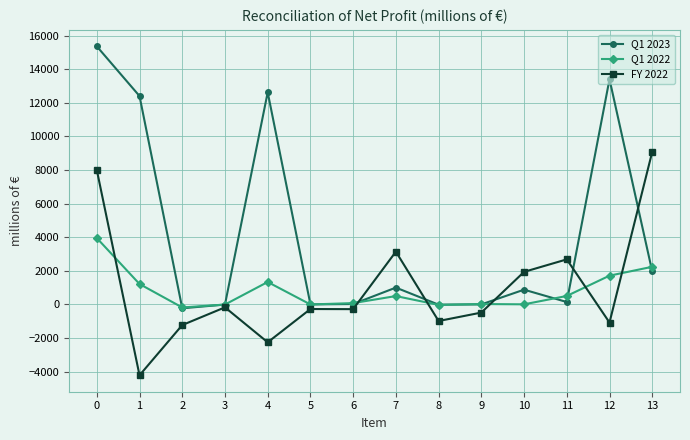

The value of FY 2022 at 8 is -989. True or false?

True